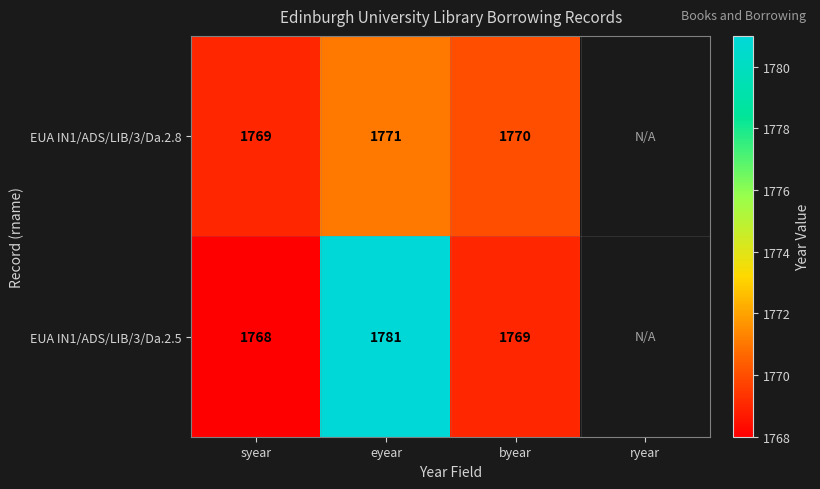

The value of EUA IN1/ADS/LIB/3/Da.2.8 at byear is 2795. True or false?

False